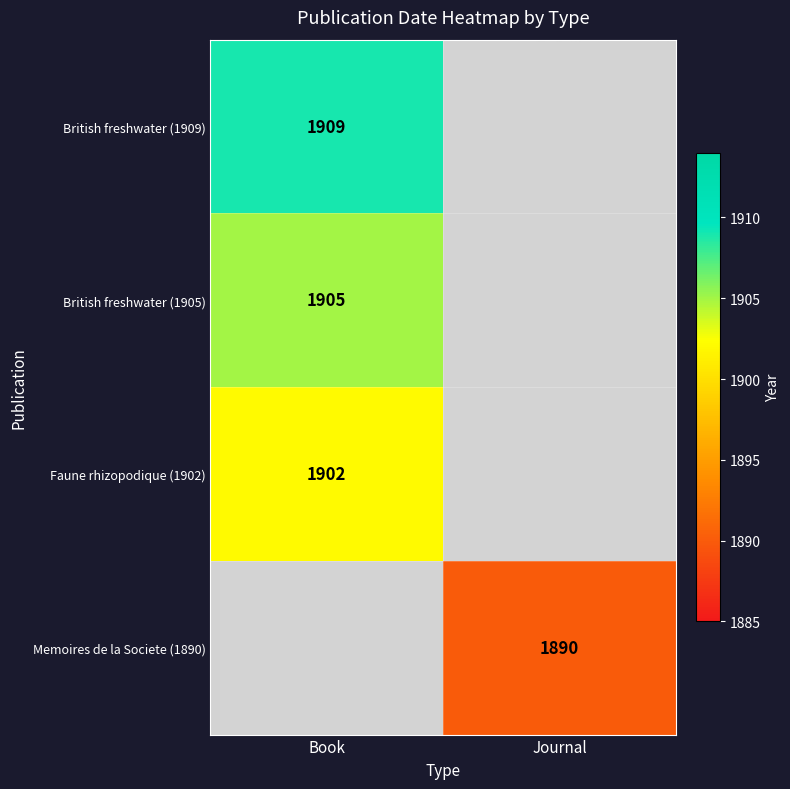

Is it true that British freshwater (1909) equals 606 at Book?

False